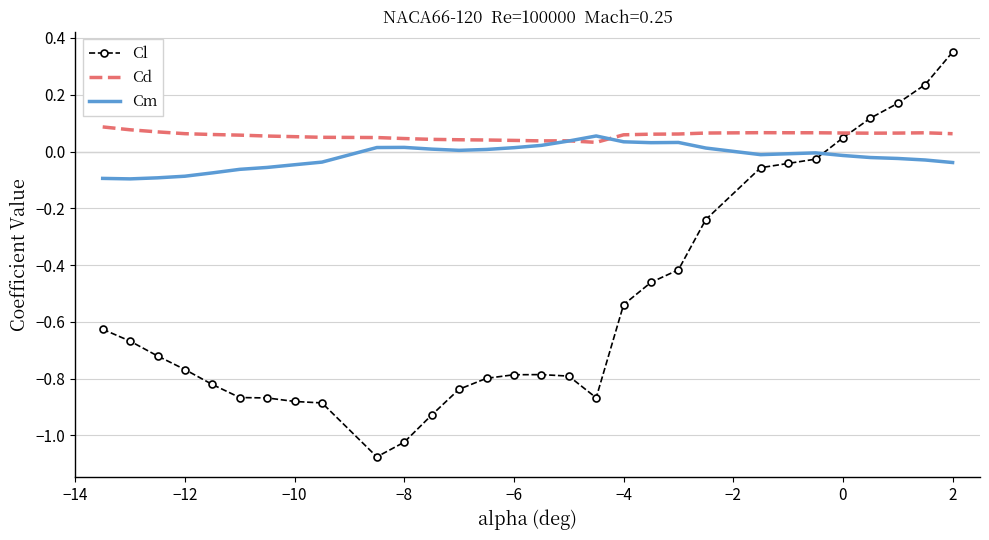

Which series has the largest range (max minus min)?

Cl